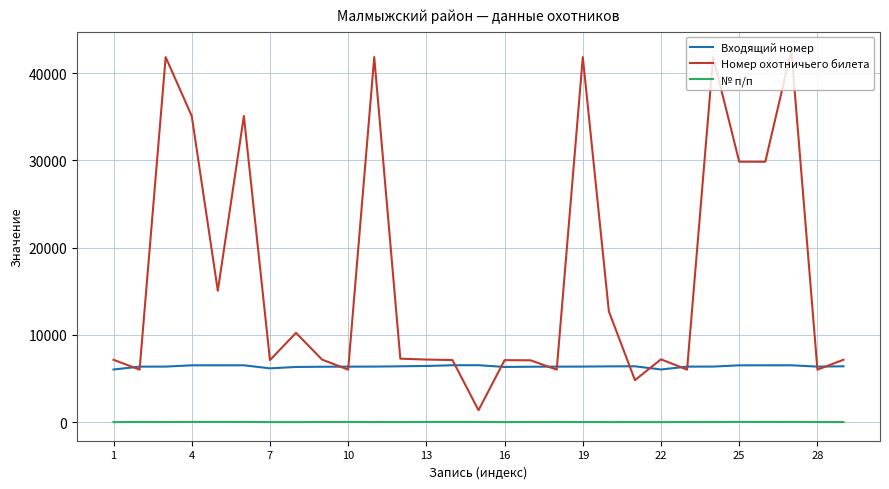

How many distinct data groups are displayed?

3